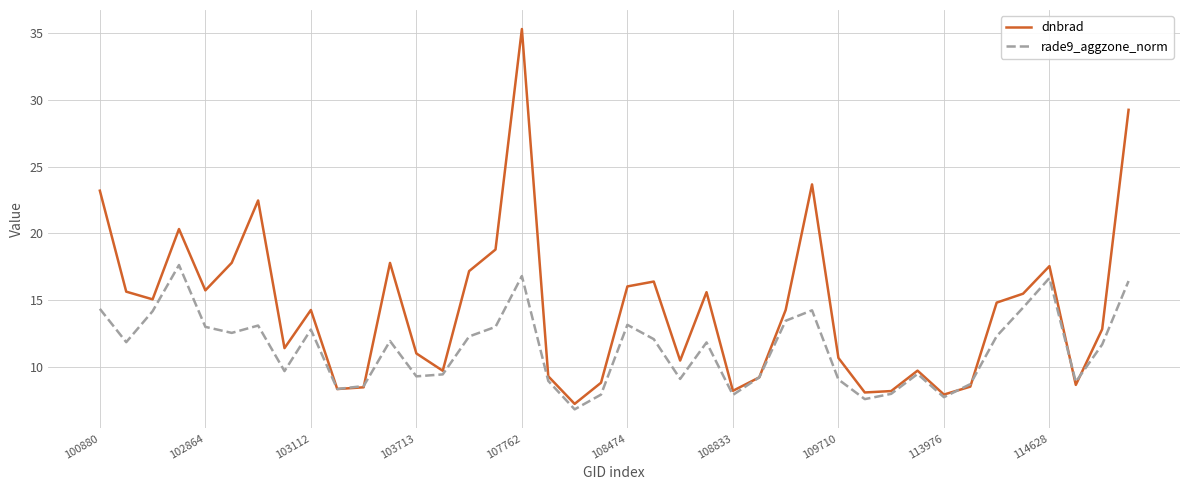

What is the minimum value shown in the chart?

6.8